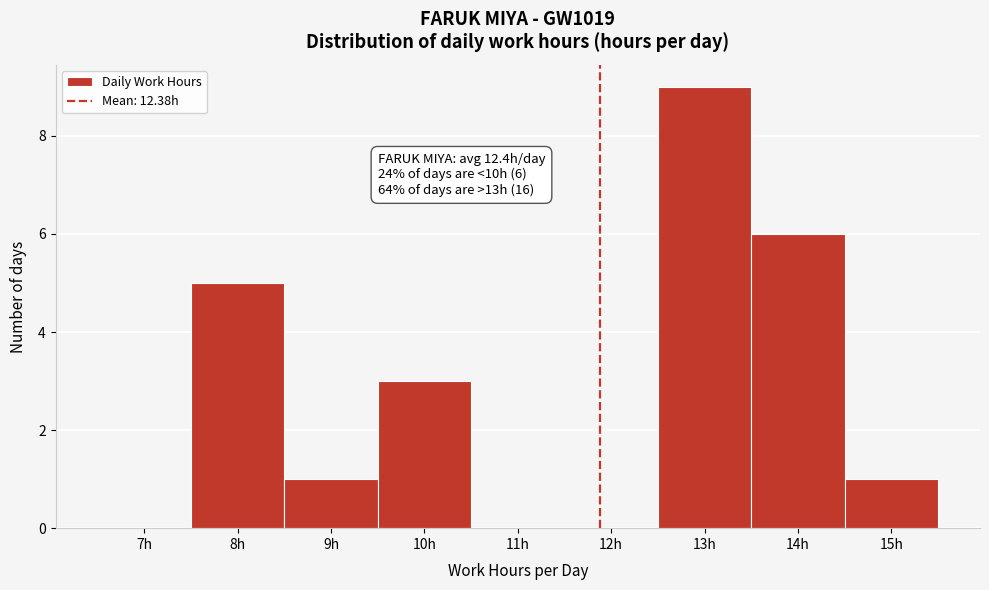

Reading left to right, what are all the values shown in this chart?

7h=0	8h=5	9h=1	10h=3	11h=0	12h=0	13h=9	14h=6	15h=1